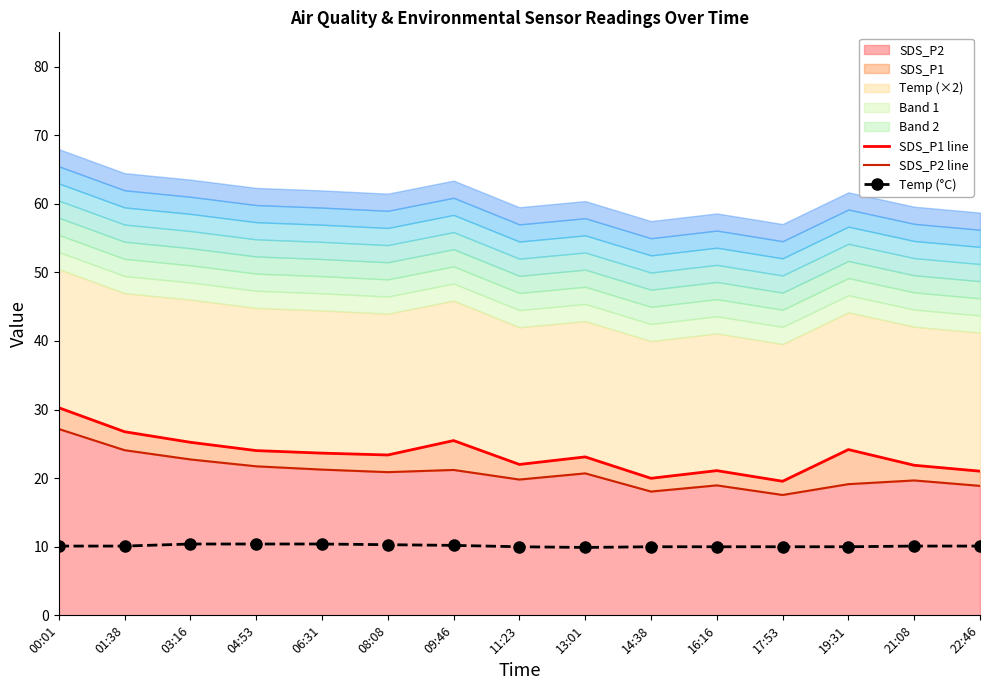

Which category has the highest value in the SDS_P1 line series?

00:01